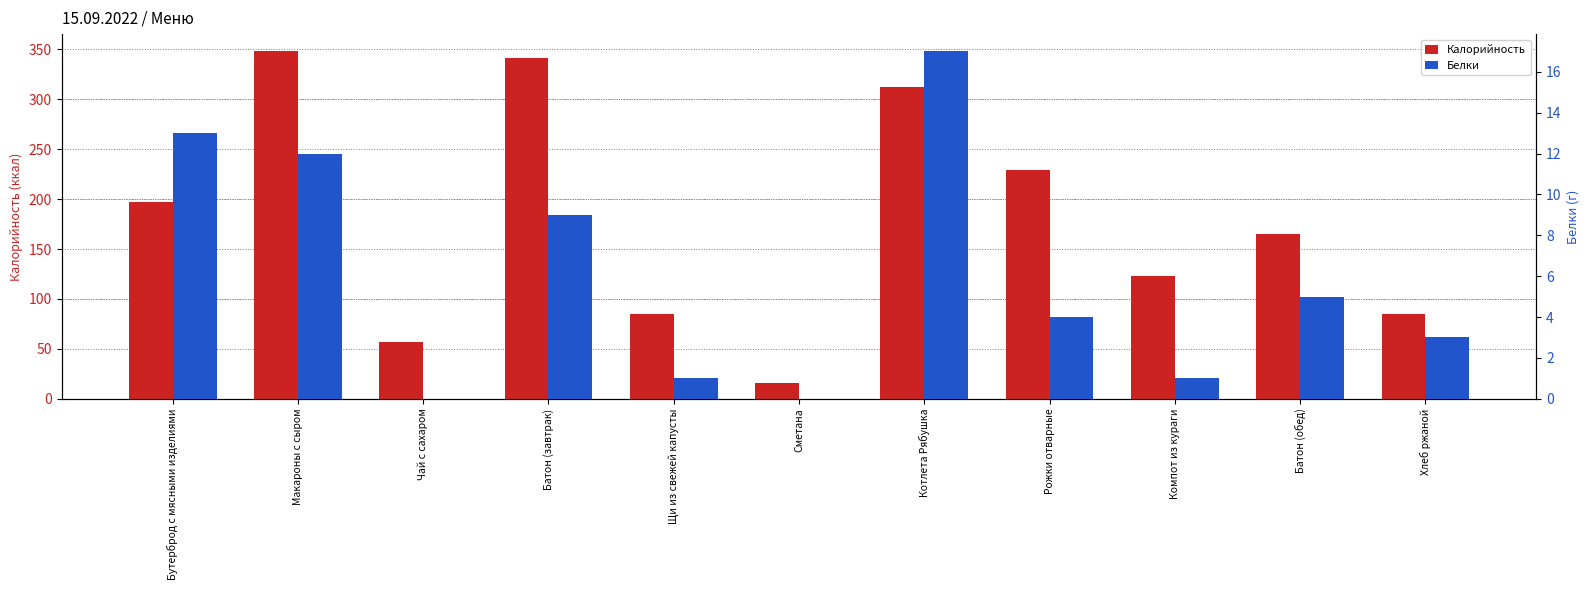

How many values in the Калорийность series exceed 165?

5